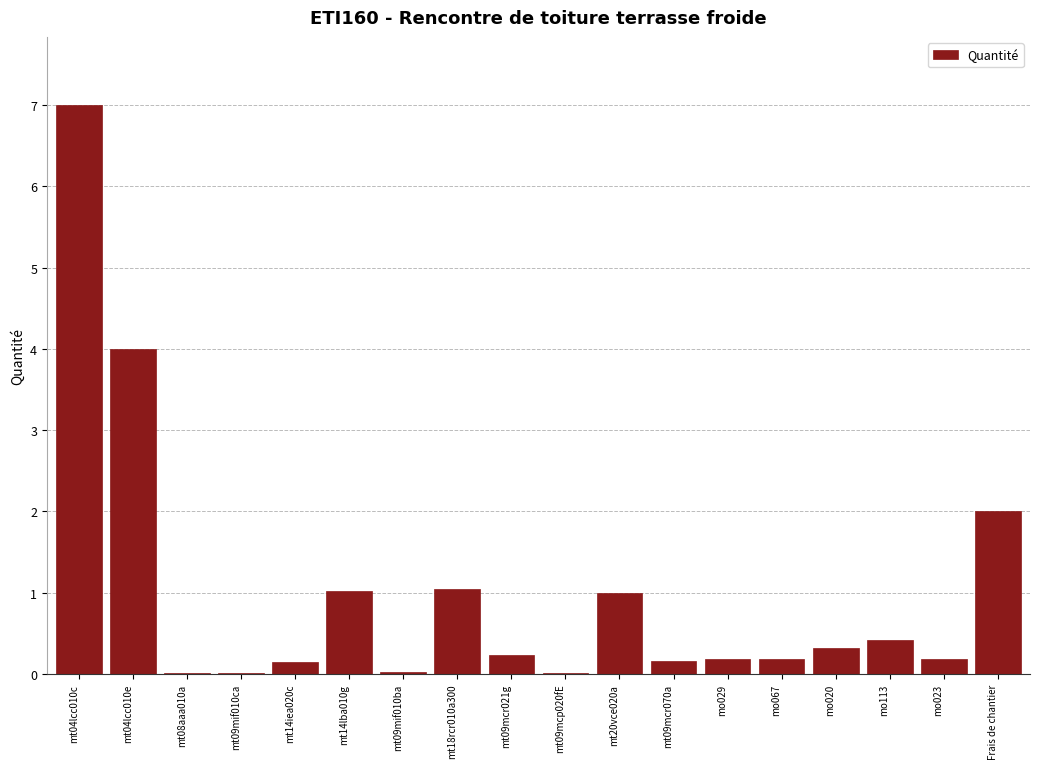

What is the sum of all values?

18.0